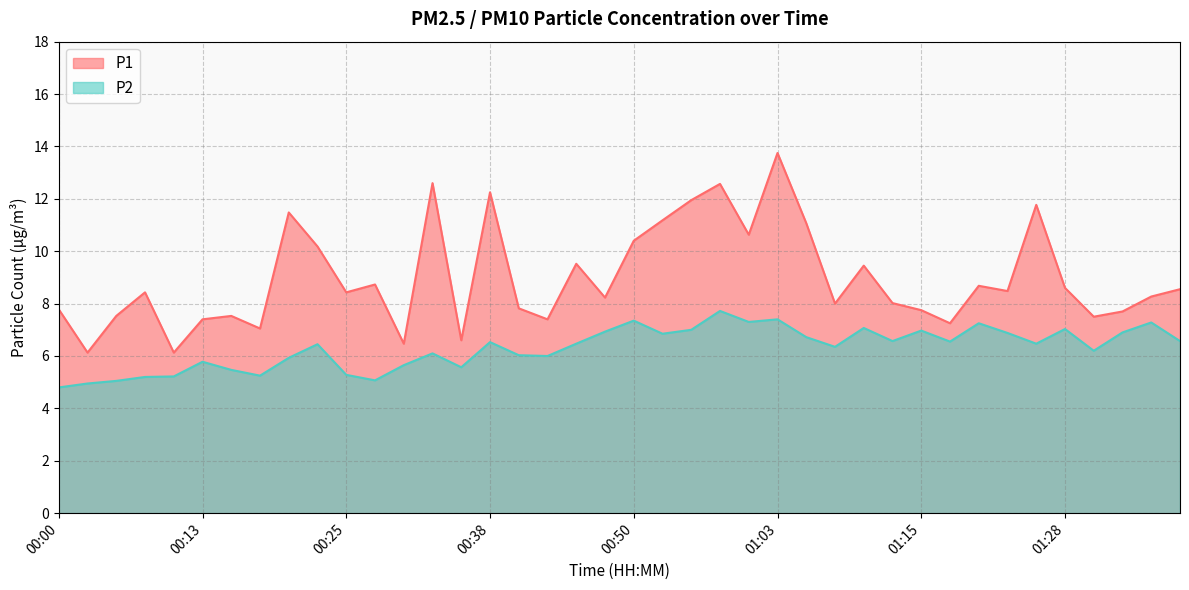

True or false: P2 and P1 intersect in this chart.

False